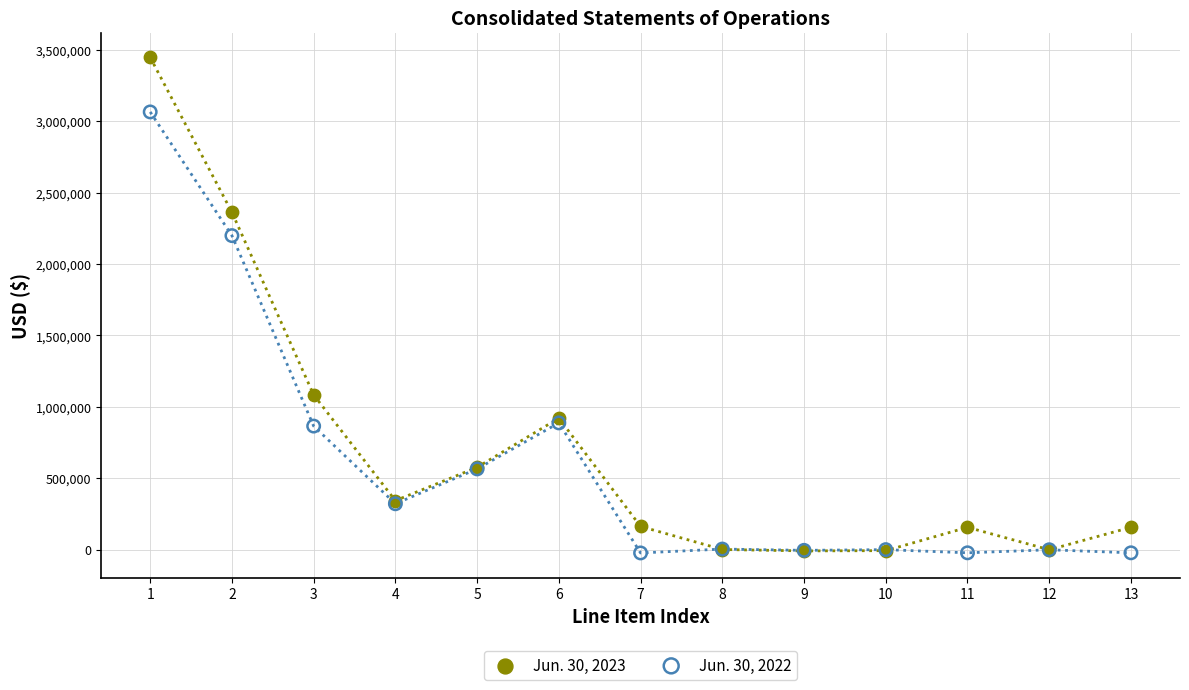

Across all series, what Y value is closest to 1711985?

2198765